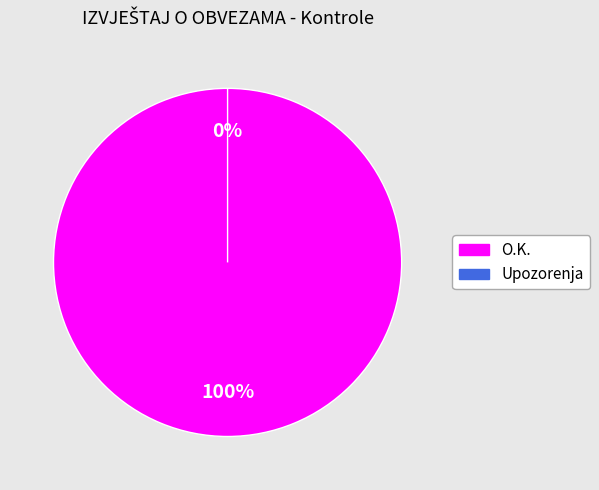

Which category accounts for the majority?

O.K.